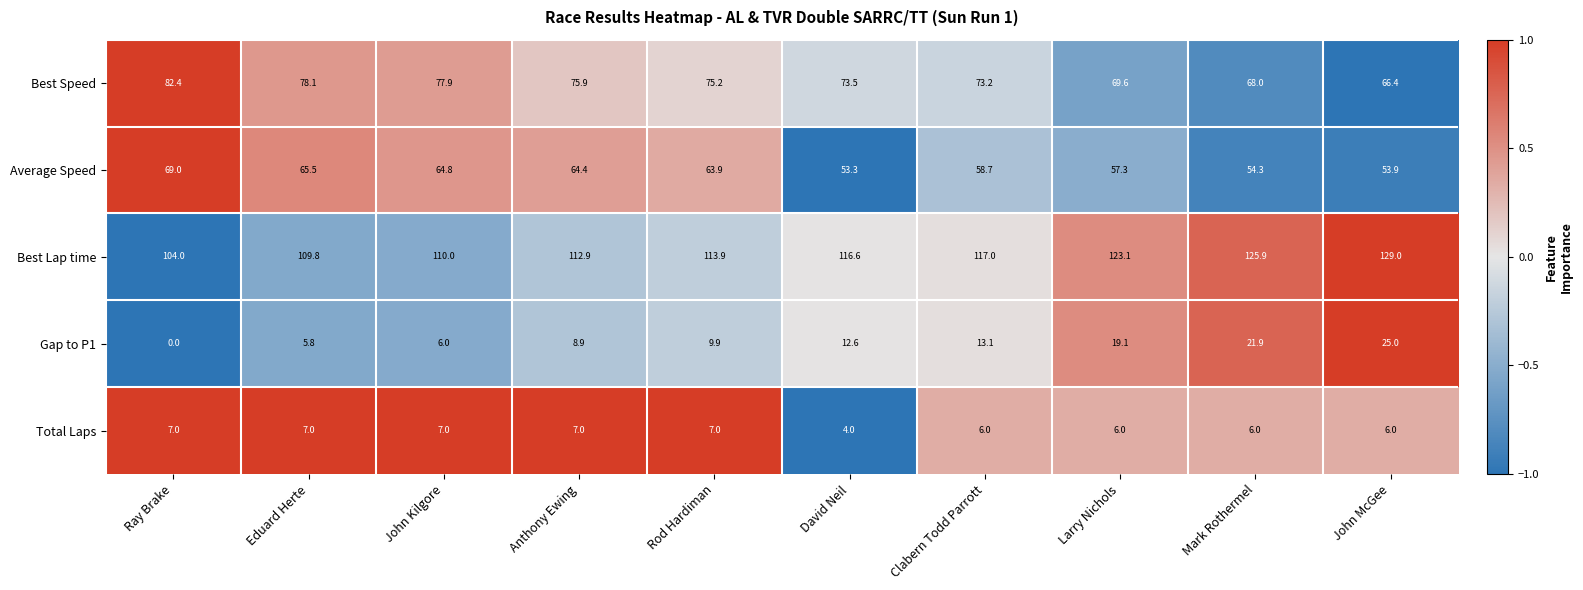

True or false: Gap to P1 has a value of 5.6 at Rod Hardiman.

False